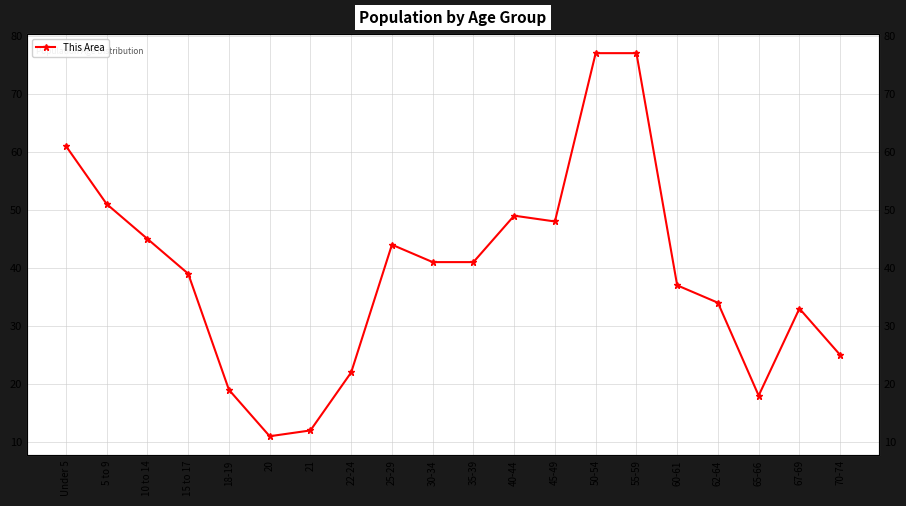

At which category does the data reach its first local valley?

20